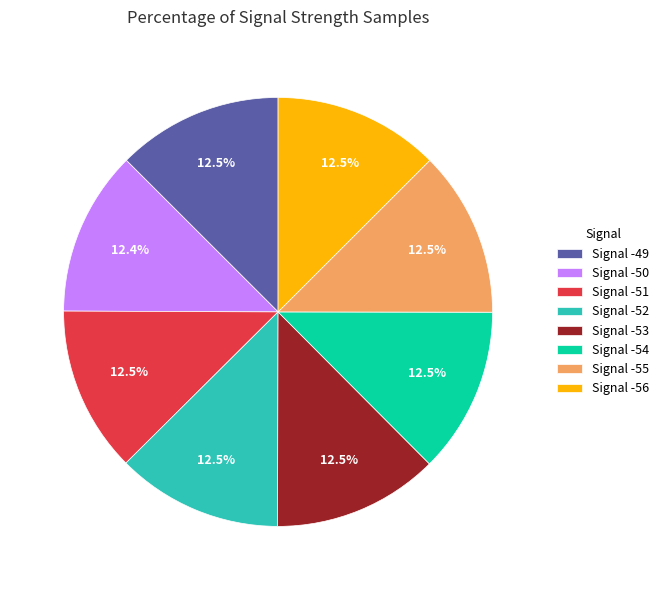

How many slices are in this pie chart?

8